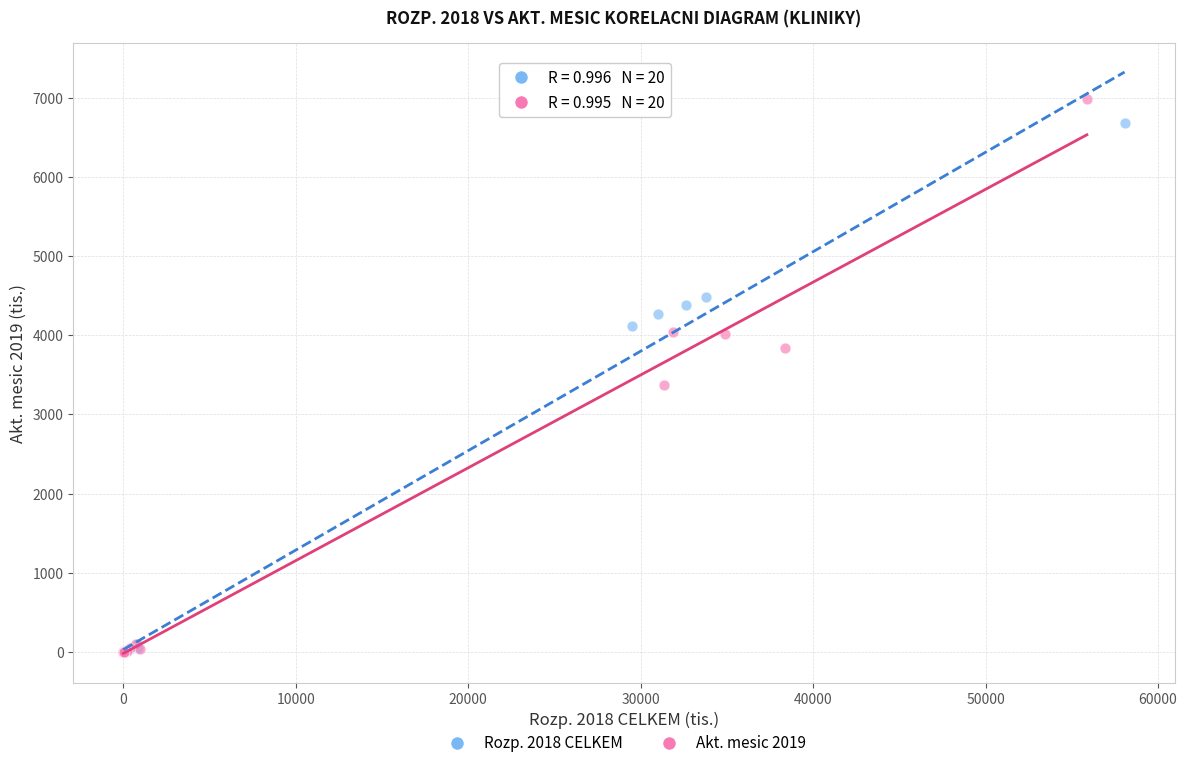

Which series contains the highest Y value?

Akt. mesic 2019